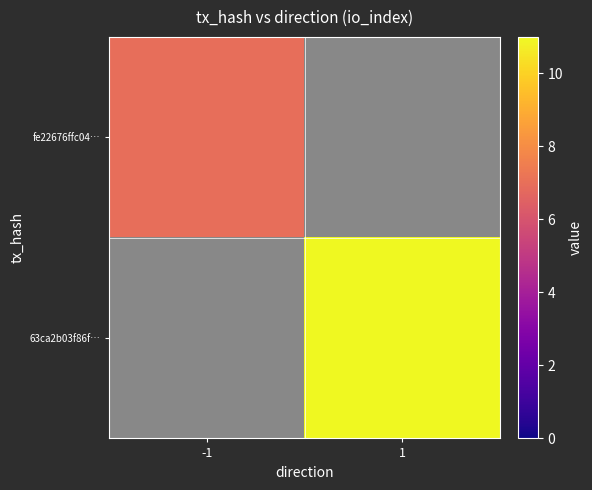

Rank the series at -1 from highest to lowest value.

fe22676ffc04…, 63ca2b03f86f…